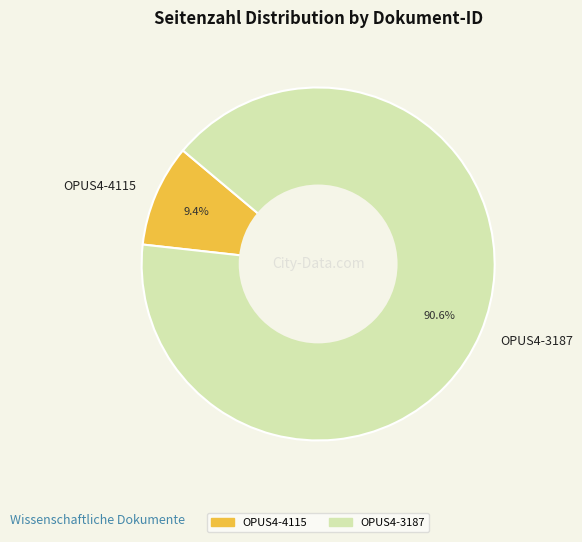

True or false: OPUS4-3187 accounts for 91% of the total.

True